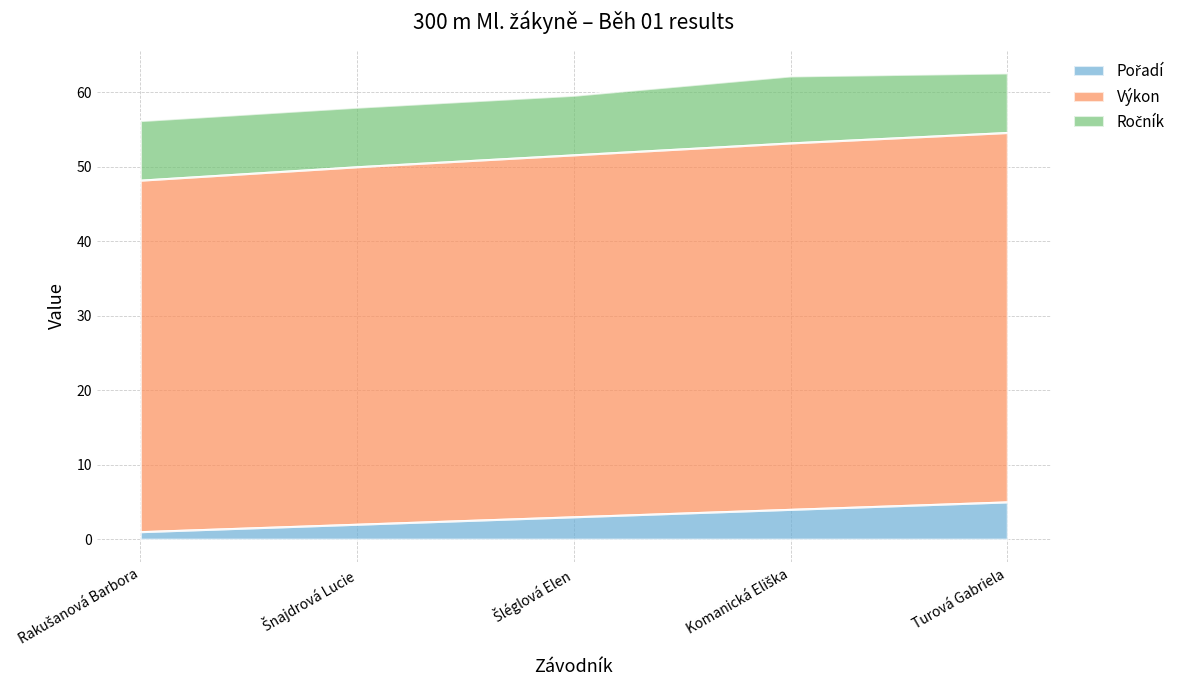

True or false: Výkon has more than 2 points higher than both neighbors.

False